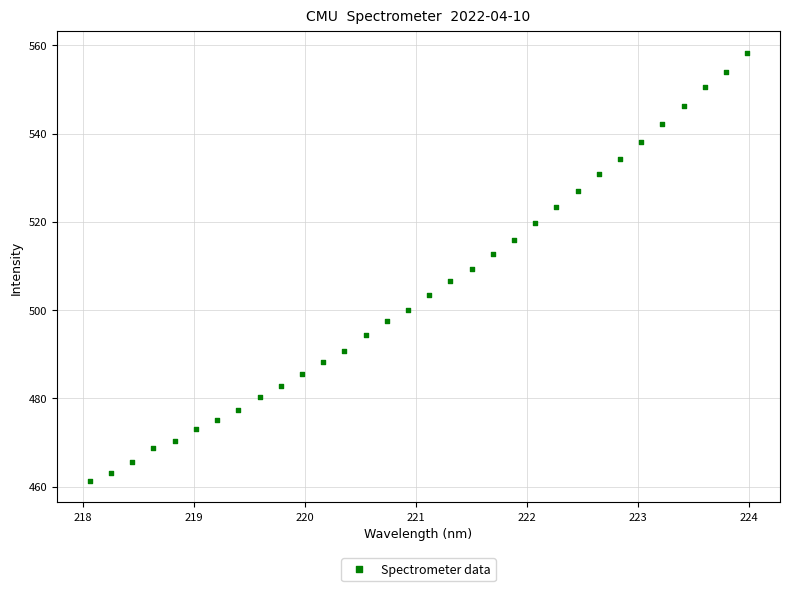

What is the range of Y values (max minus min)?

97.0